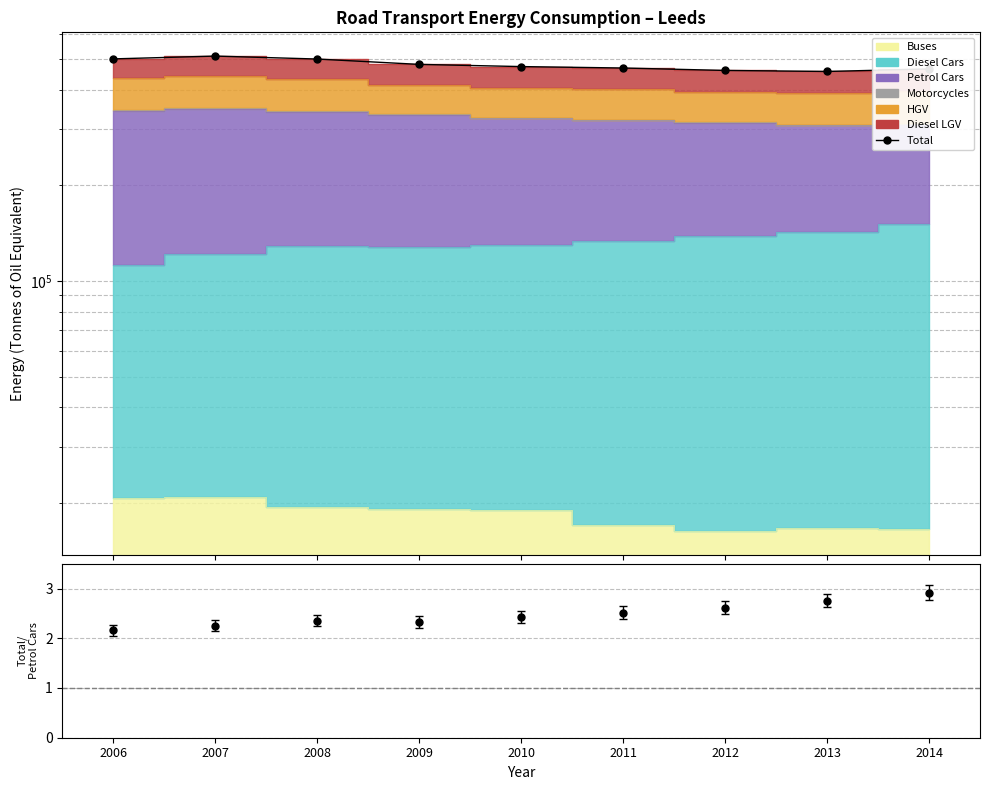

How many points are higher than both their immediate neighbors (excluding endpoints)?

1